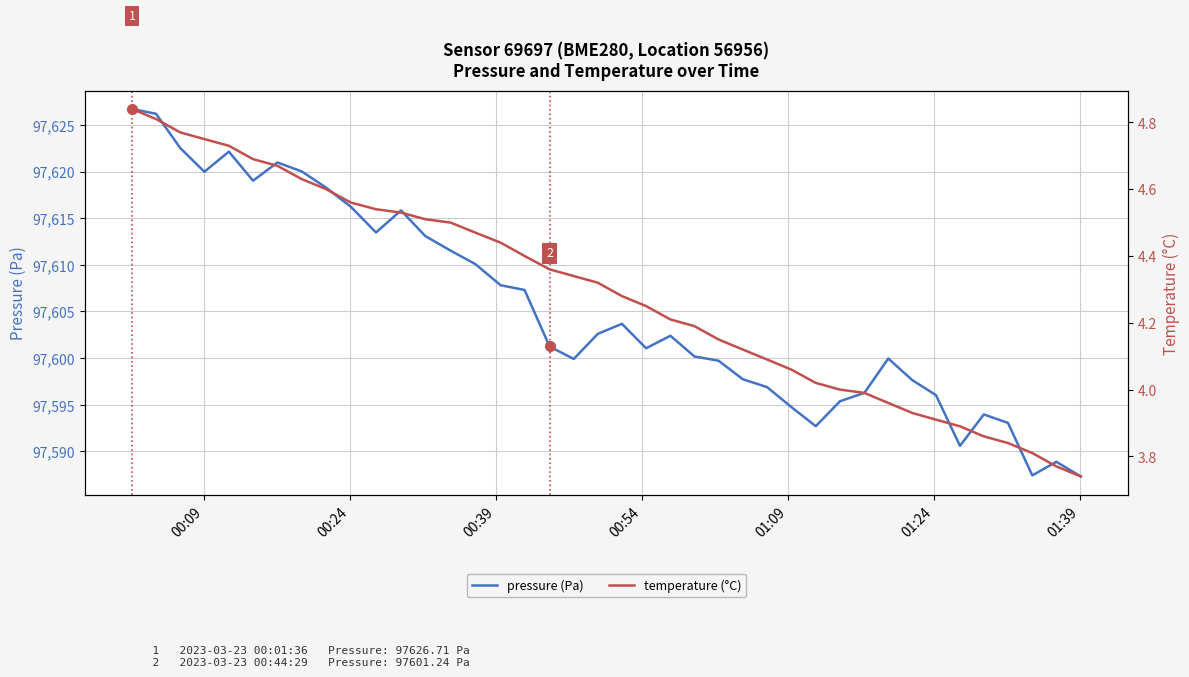

What is the minimum value for pressure (Pa)?

97587.3